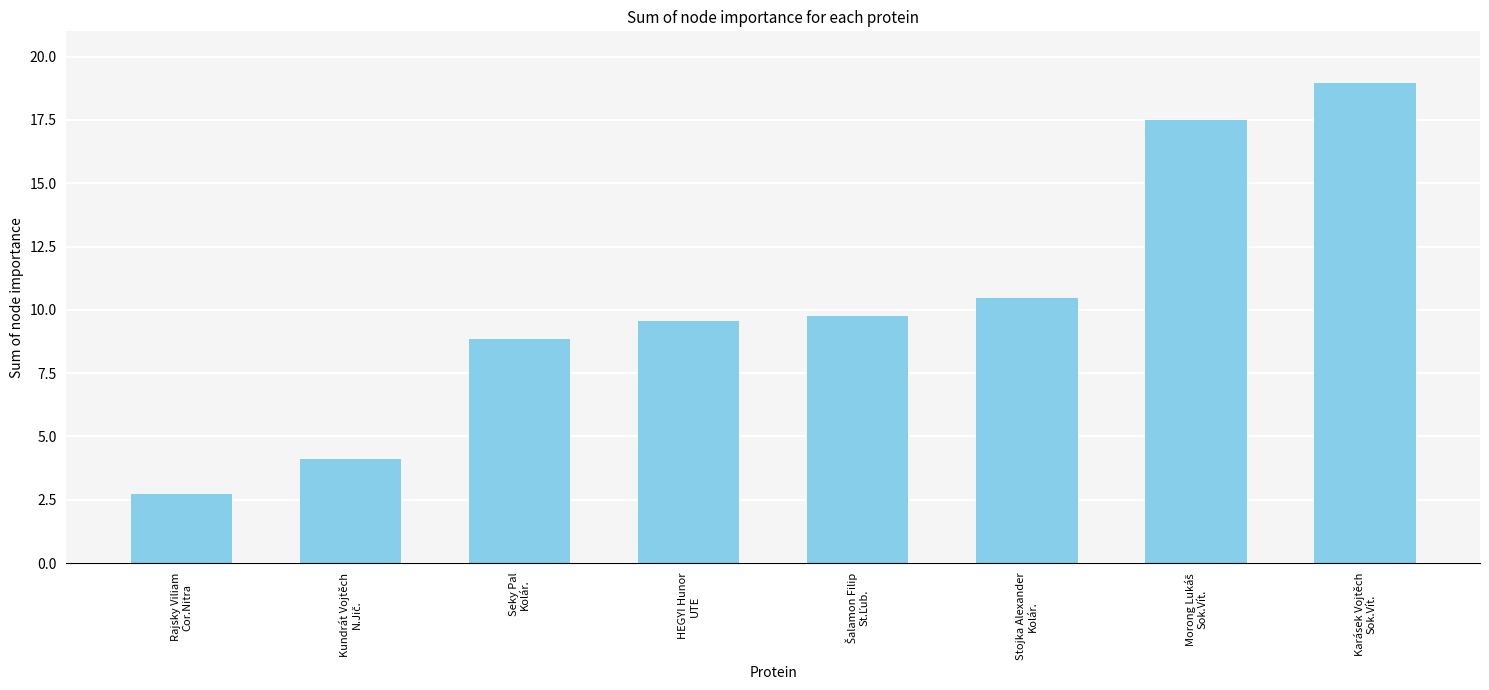

Where does the data first go above 9?

HEGYI Hunor
UTE